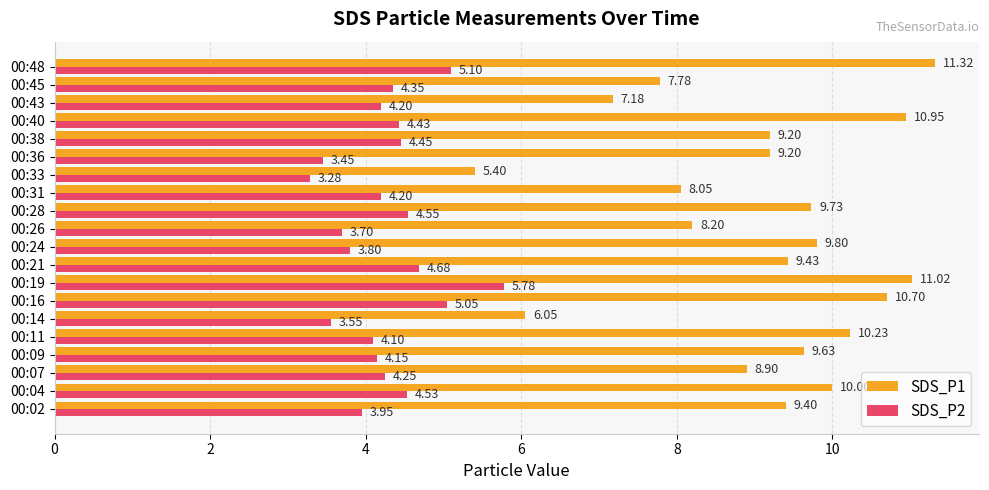

Which series has the largest range (max minus min)?

SDS_P1